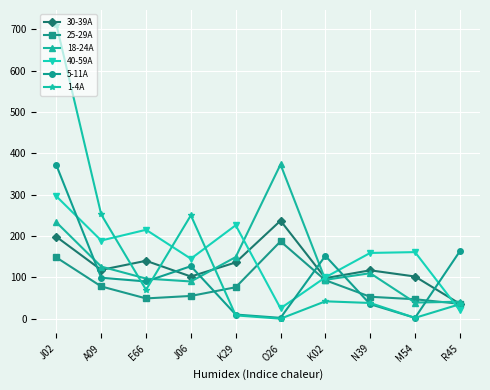

Is the value of 40-59A at O26 greater than the value of 25-29A at E66?

No